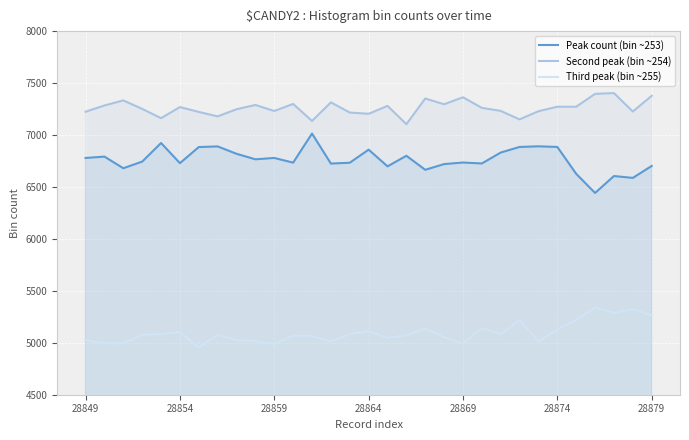

How many lines are shown in the chart?

3